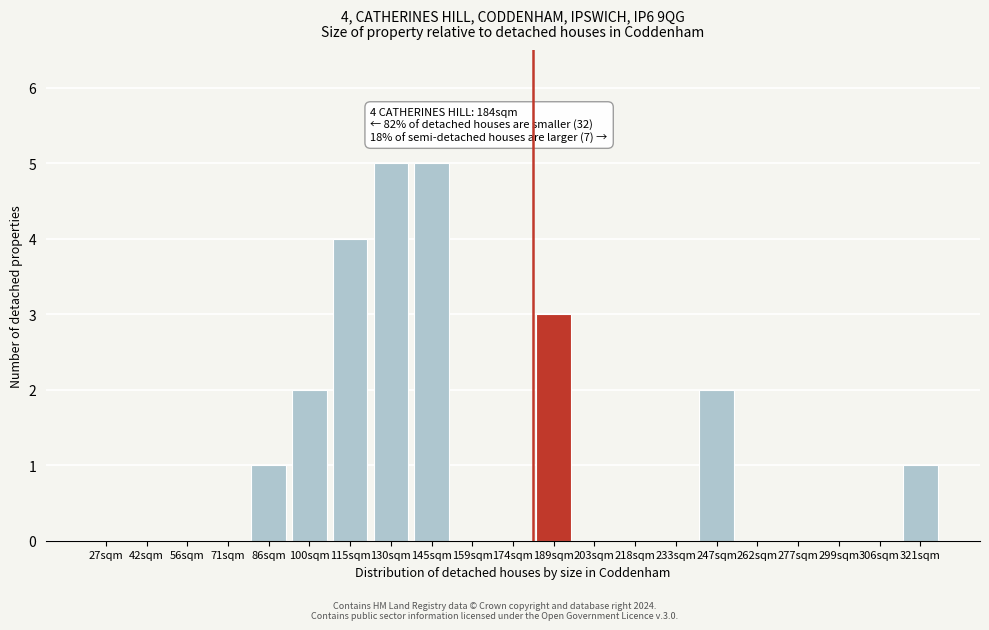

Reading left to right, transcribe all the data shown in this chart.

27sqm=0	42sqm=0	56sqm=0	71sqm=0	86sqm=1	100sqm=2	115sqm=4	130sqm=5	145sqm=5	159sqm=0	174sqm=0	189sqm=3	203sqm=0	218sqm=0	233sqm=0	247sqm=2	262sqm=0	277sqm=0	299sqm=0	306sqm=0	321sqm=1